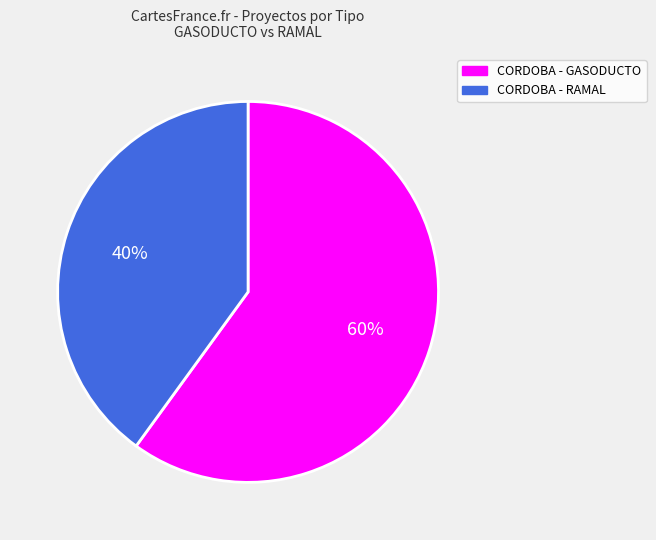

The CORDOBA - RAMAL slice represents 34% of the pie. True or false?

False